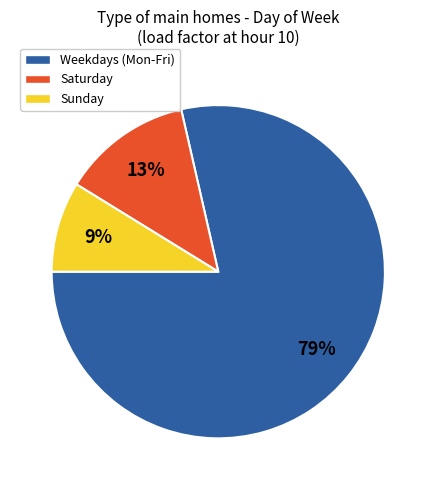

Does any single category account for the majority?

Yes